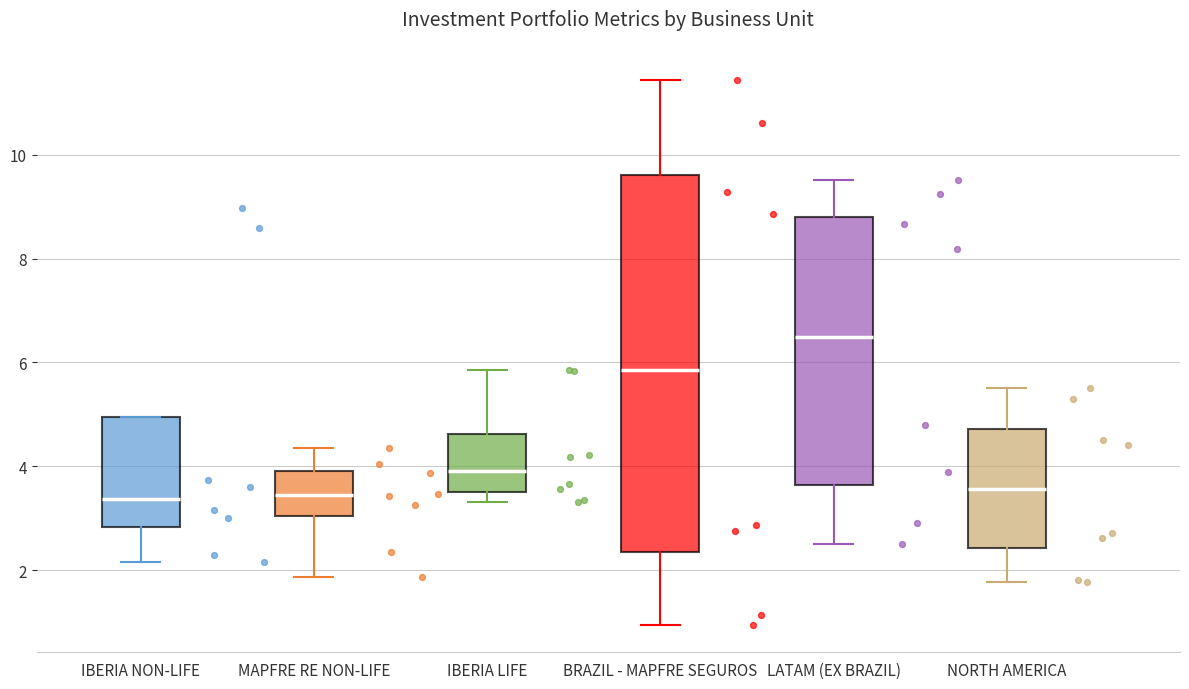

Where does the median line of the box for IBERIA NON-LIFE sit on the y-axis? The values are not printed on the chart, so give them approximately, as read against the axis.

3.4